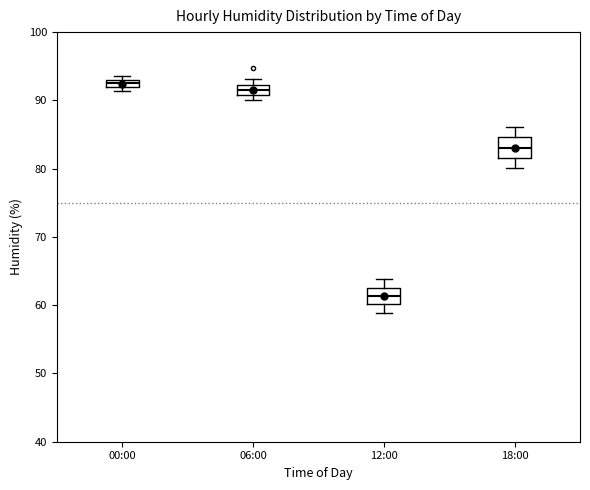

Where is the lower edge of the box for 00:00 on the y-axis? The values are not printed on the chart, so give them approximately, as read against the axis.

92